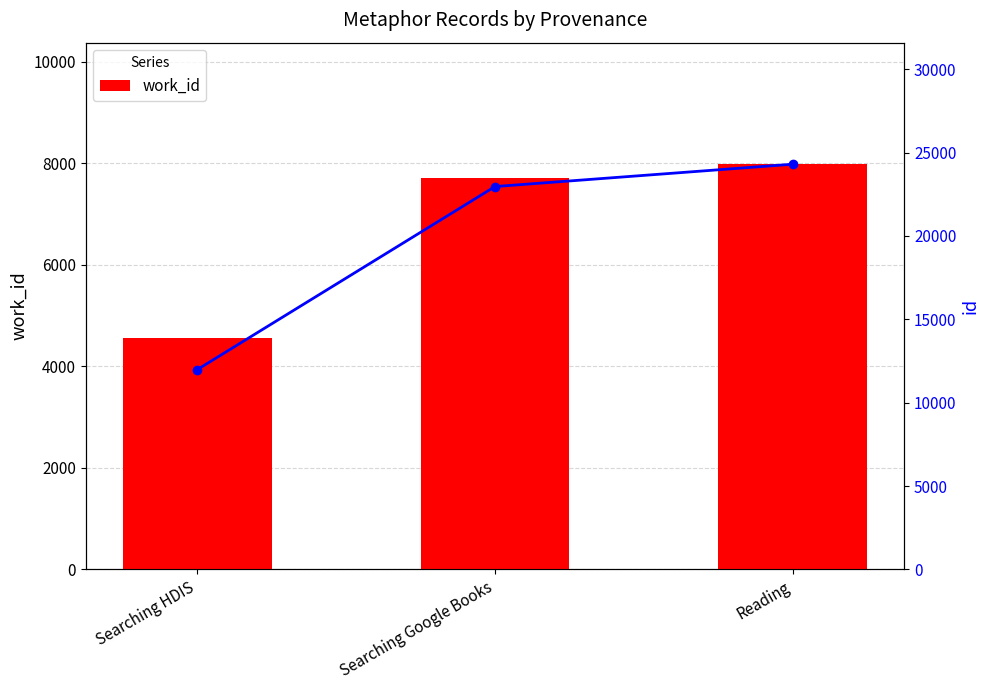

What is the total value across all series at Searching Google Books?

30668